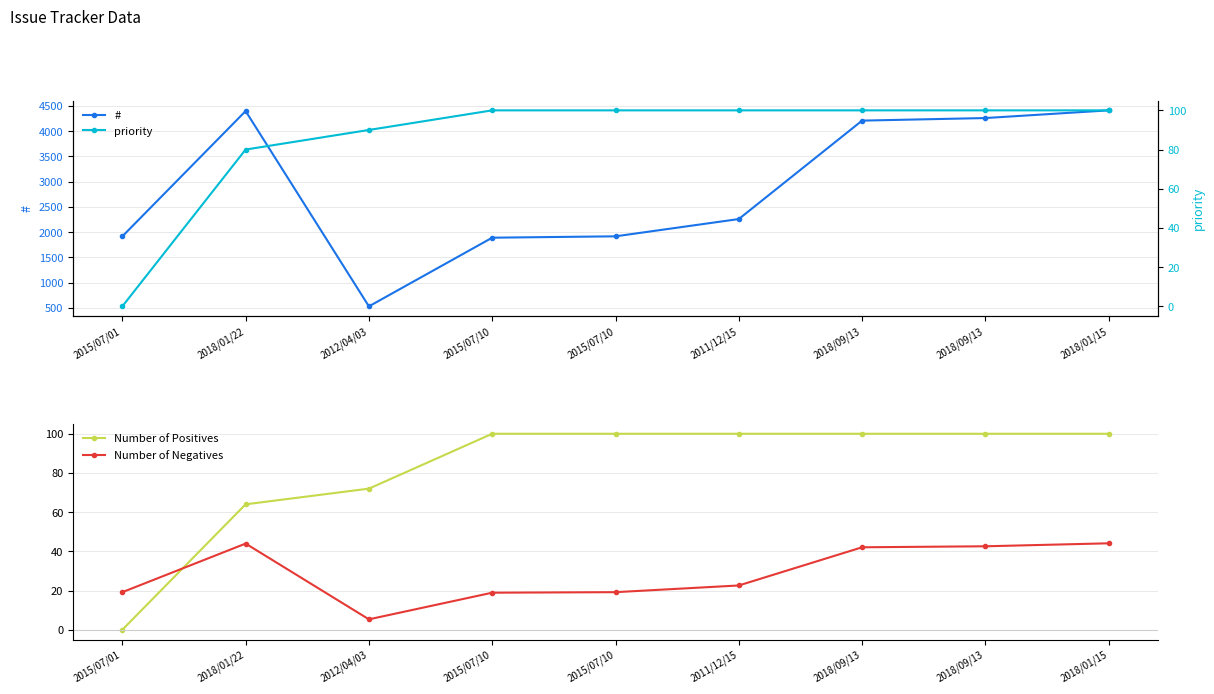

What is the lowest value of the # series?

532